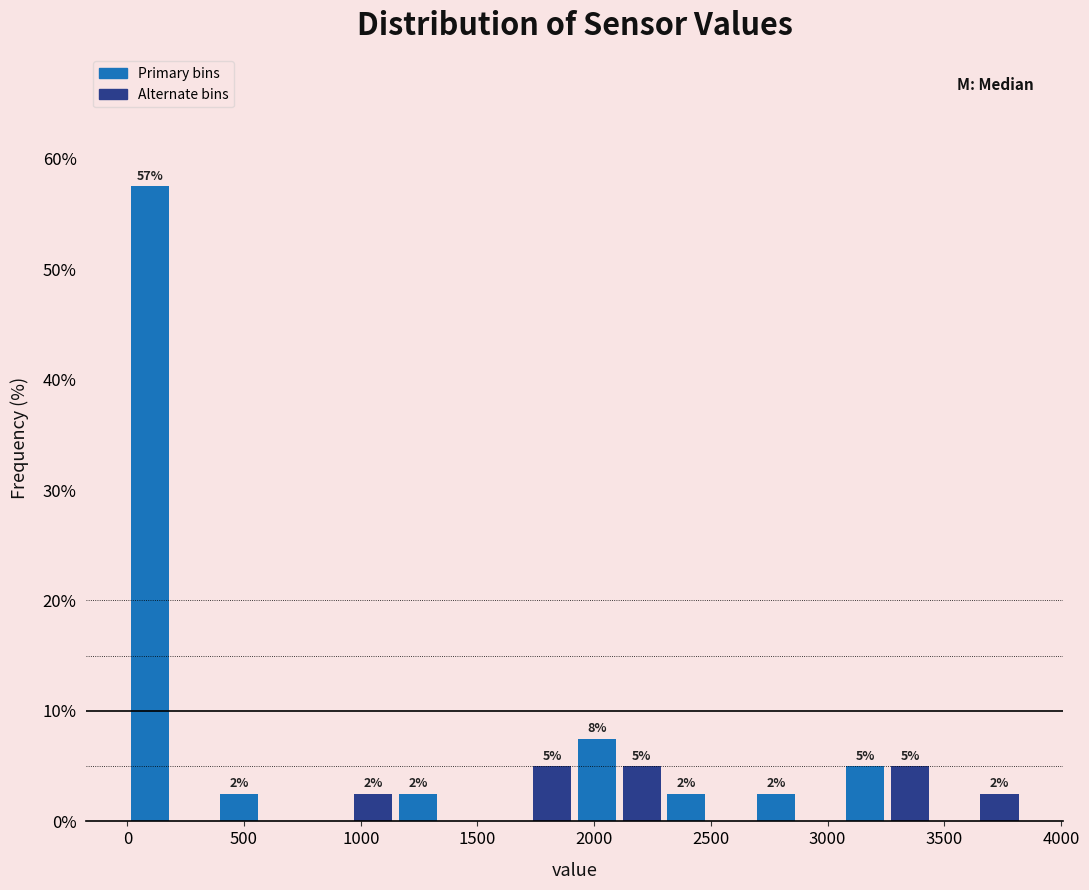

Around what value on the x-axis is the tallest bar? Give the approximate position of its centre, as read against the axis.

100